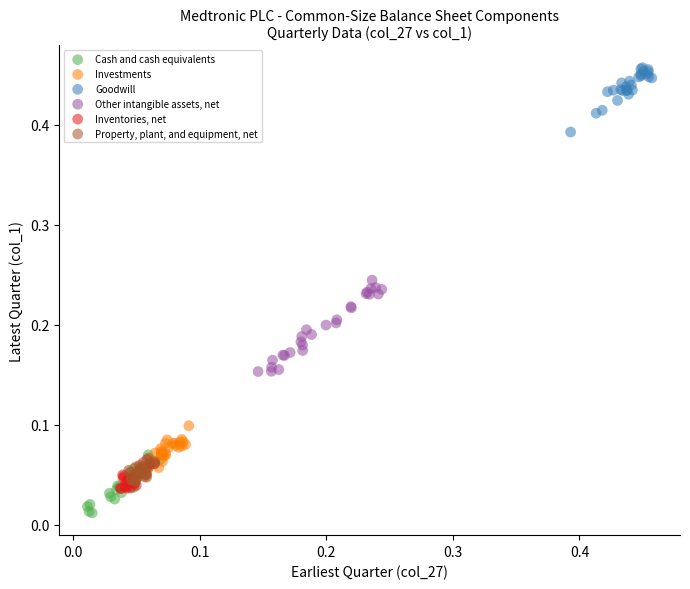

What are all the series names shown in the legend?

Cash and cash equivalents, Investments, Goodwill, Other intangible assets, net, Inventories, net, Property, plant, and equipment, net